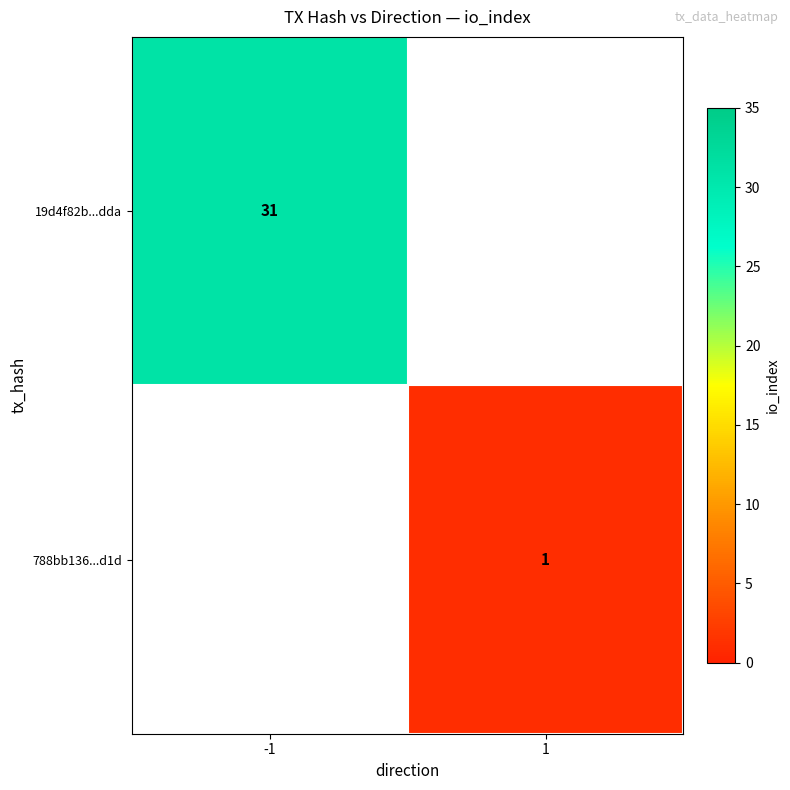

True or false: 788bb136...d1d has a value of 2 at 1.

False